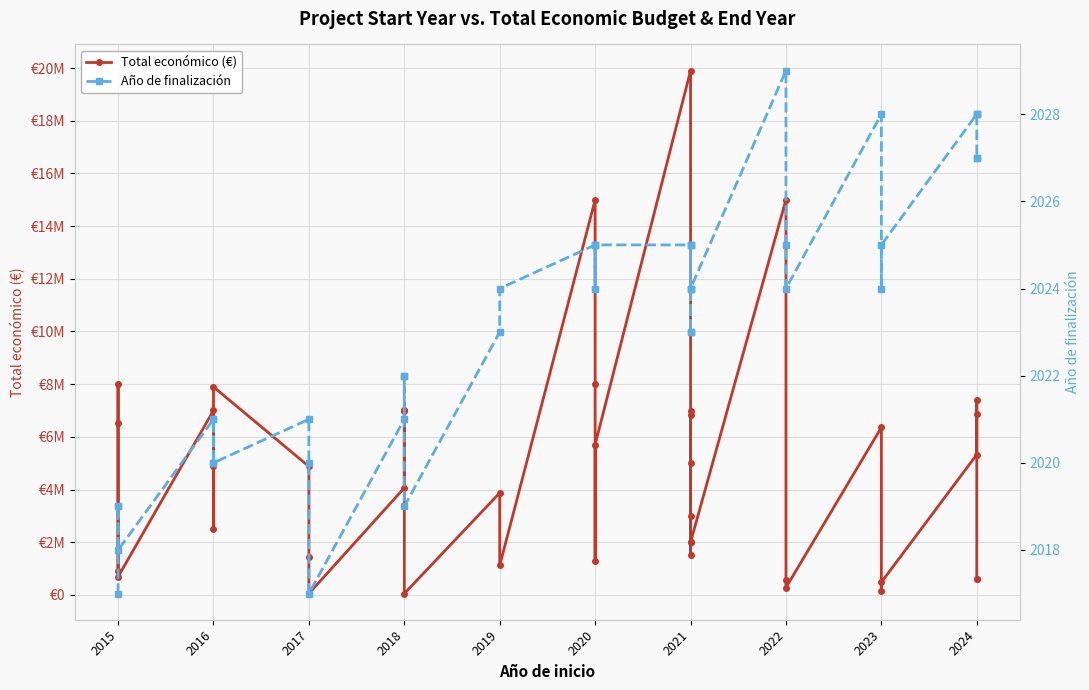

True or false: Año de finalización and Total económico (€) intersect in this chart.

False